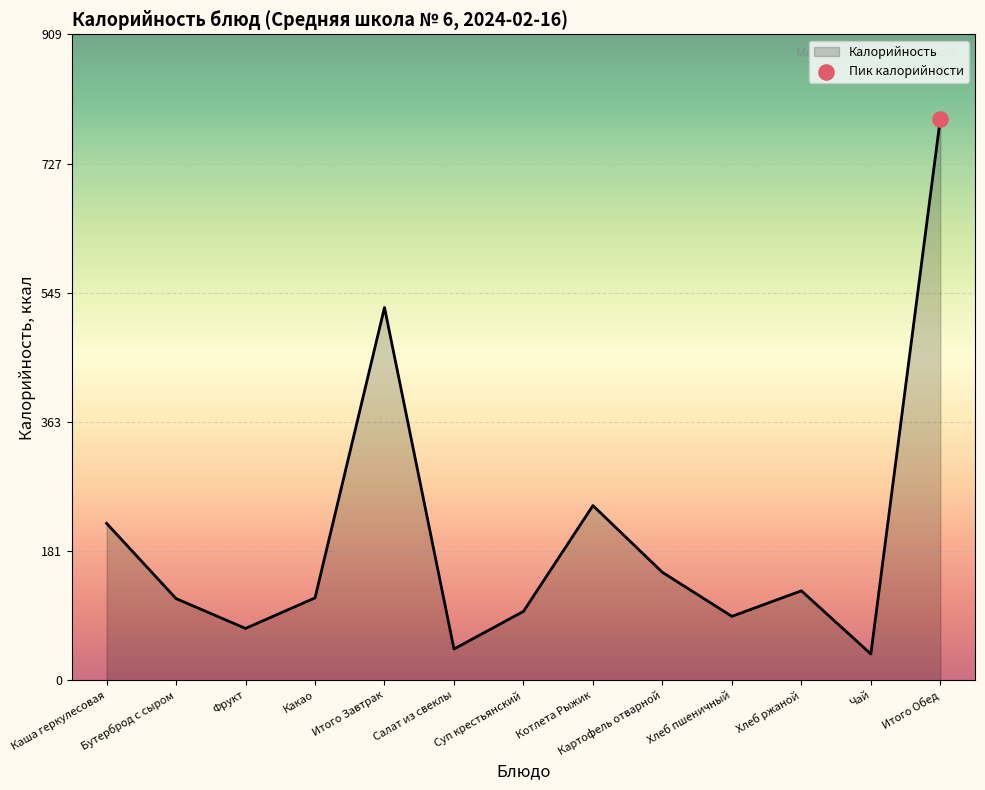

Approximately how many times larger is the value at Картофель отварной compared to Хлеб пшеничный?

1.7